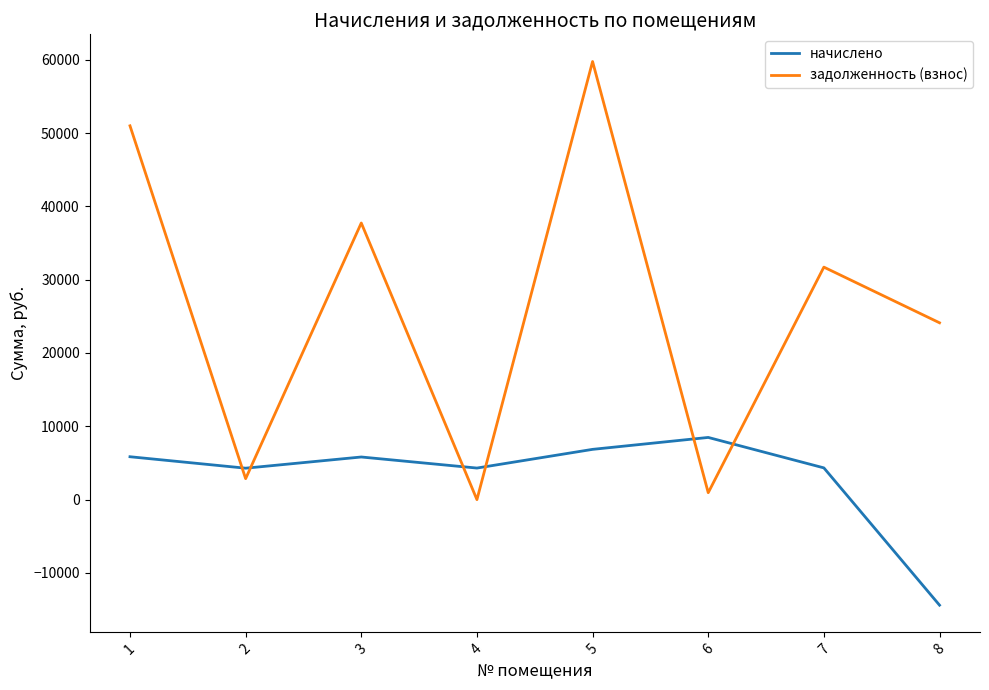

Rank the series at 3 from highest to lowest value.

задолженность (взнос), начислено